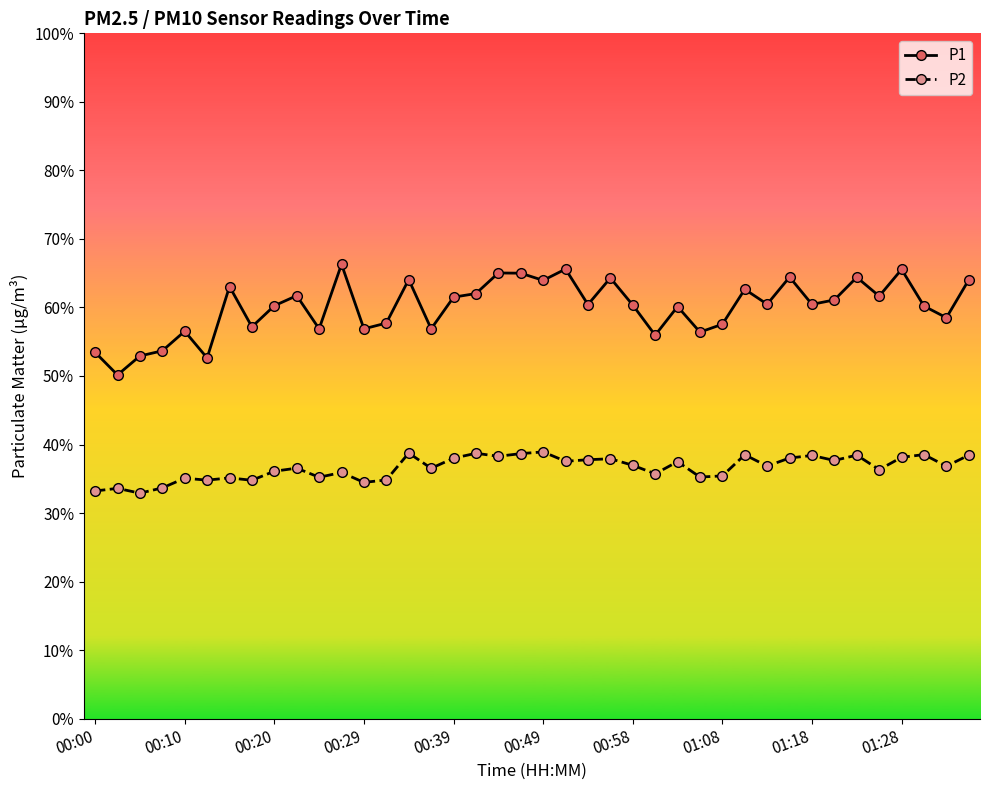

True or false: P1 has more than 0 interior local peaks.

True